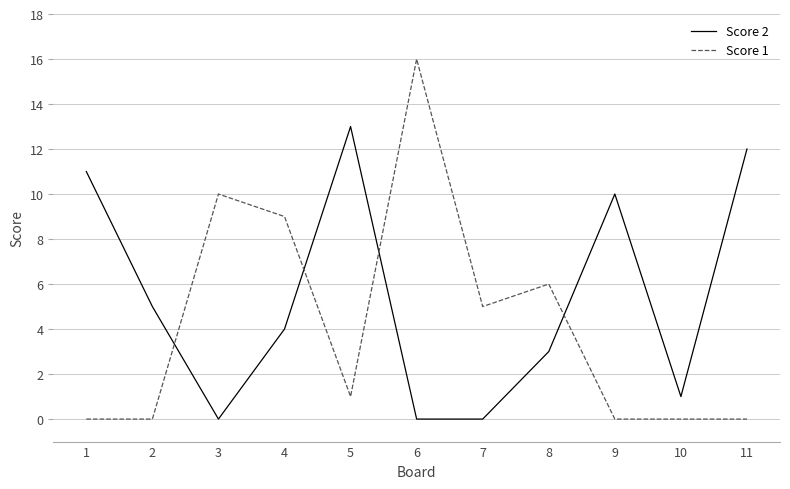

Does the chart display data point markers on the line(s)?

No